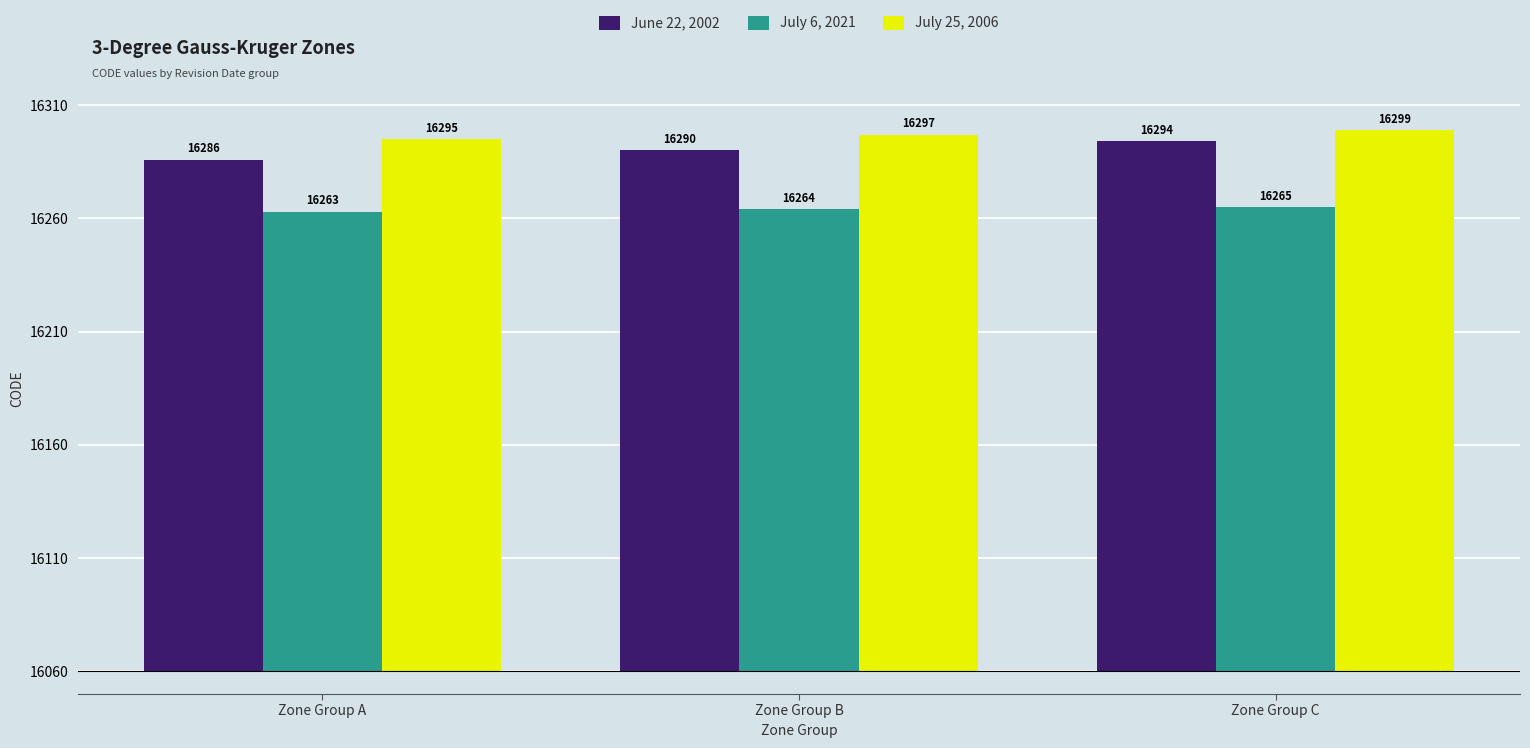

What are all the series names shown in the legend?

June 22, 2002, July 6, 2021, July 25, 2006